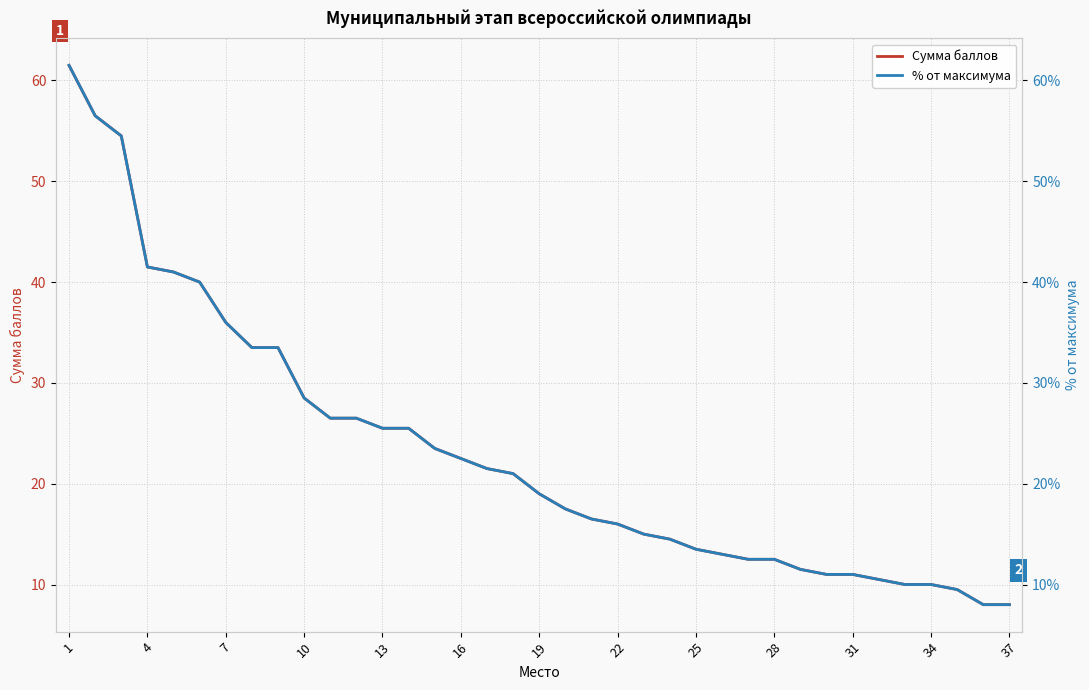

What is the sum of all % от максимума values?

858.5